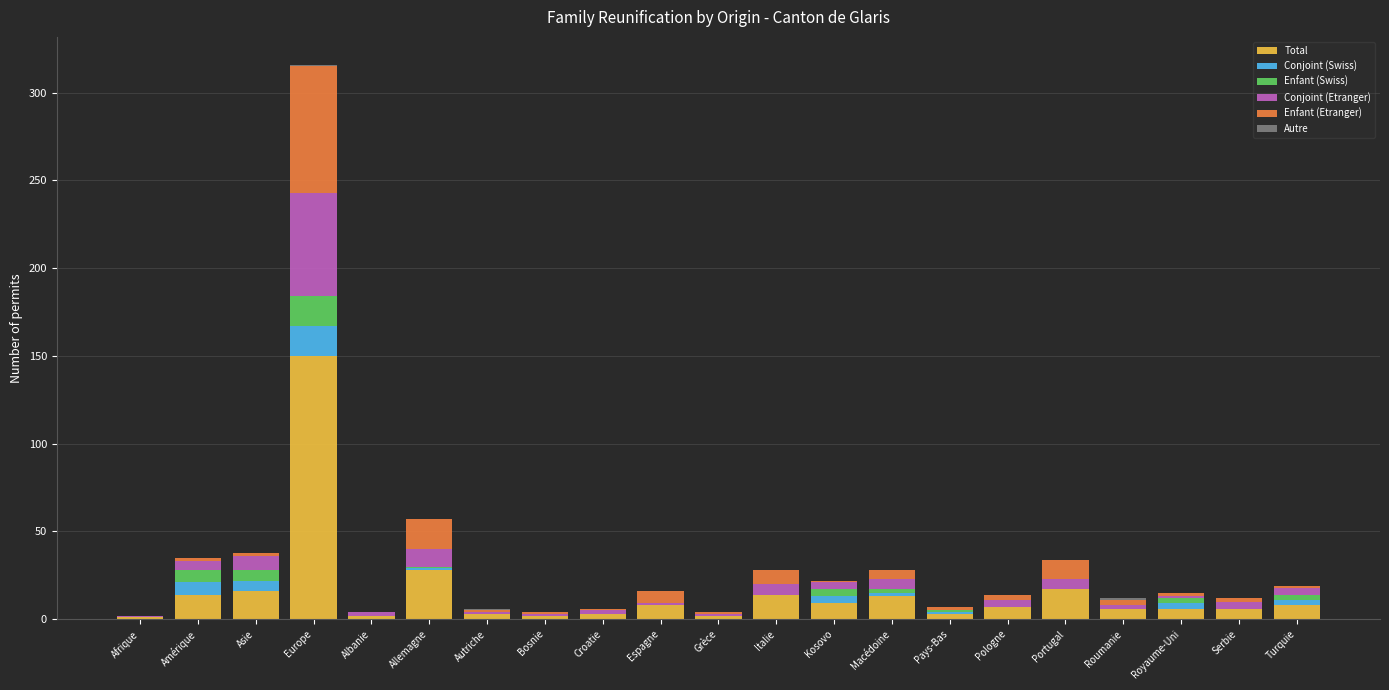

At which category is the sum across all series the highest?

Europe